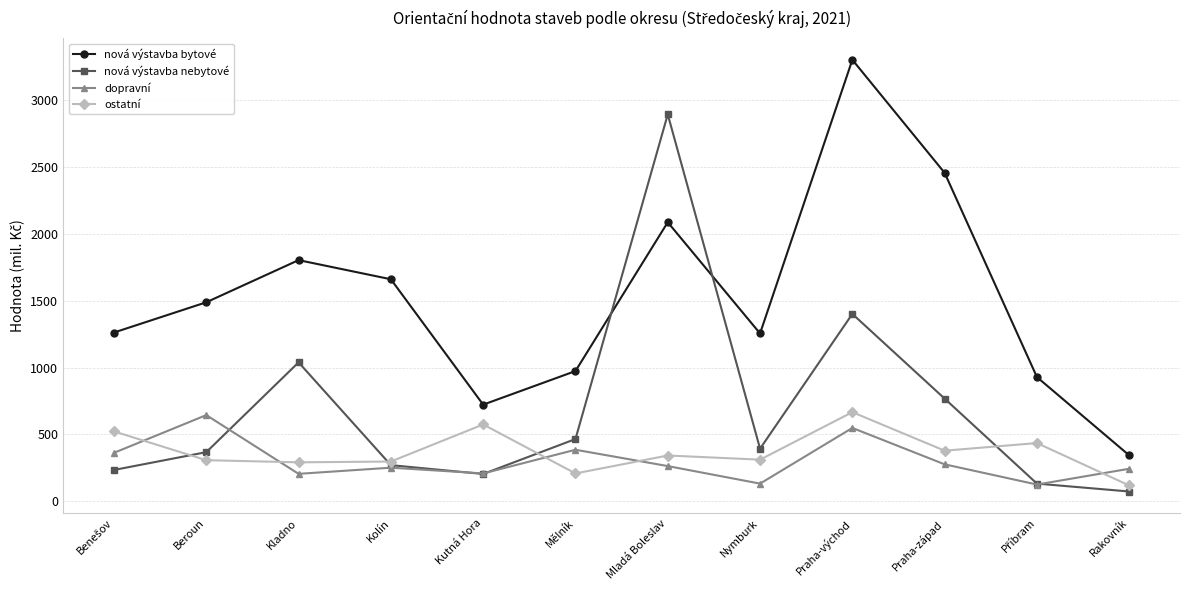

Where is the first local maximum for nová výstavba nebytové?

Kladno